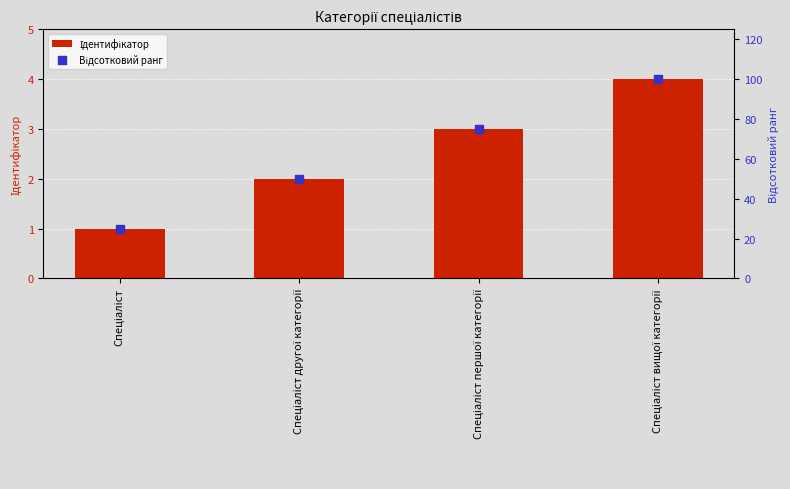

What is the total value across all series at Спеціаліст?

26